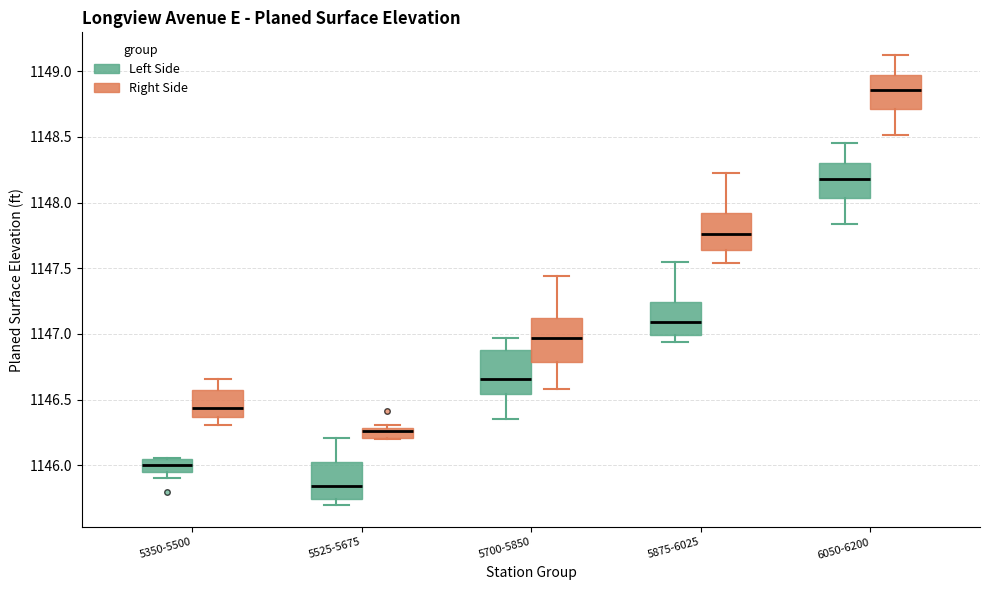

Reading left to right, transcribe this box plot: for each box, give where its median line is, the range the box spans, and where its two whiskers end, as read against the y-axis. The values are not printed on the chart, so give them approximately, as read against the axis.

5350-5500 (Left Side): median 1146.00, box 1145.95 to 1146.05, whiskers 1145.90 to 1146.05
5350-5500 (Right Side): median 1146.45, box 1146.35 to 1146.60, whiskers 1146.30 to 1146.65
5525-5675 (Left Side): median 1145.85, box 1145.75 to 1146.05, whiskers 1145.70 to 1146.20
5525-5675 (Right Side): median 1146.25, box 1146.20 to 1146.30, whiskers 1146.20 to 1146.30 (just above the box's upper edge)
5700-5850 (Left Side): median 1146.65, box 1146.55 to 1146.90, whiskers 1146.35 to 1146.95
5700-5850 (Right Side): median 1146.95, box 1146.80 to 1147.15, whiskers 1146.60 to 1147.45
5875-6025 (Left Side): median 1147.10, box 1147.00 to 1147.25, whiskers 1146.95 to 1147.55
5875-6025 (Right Side): median 1147.75, box 1147.65 to 1147.90, whiskers 1147.55 to 1148.20
6050-6200 (Left Side): median 1148.20, box 1148.05 to 1148.30, whiskers 1147.85 to 1148.45
6050-6200 (Right Side): median 1148.85, box 1148.70 to 1148.95, whiskers 1148.50 to 1149.10